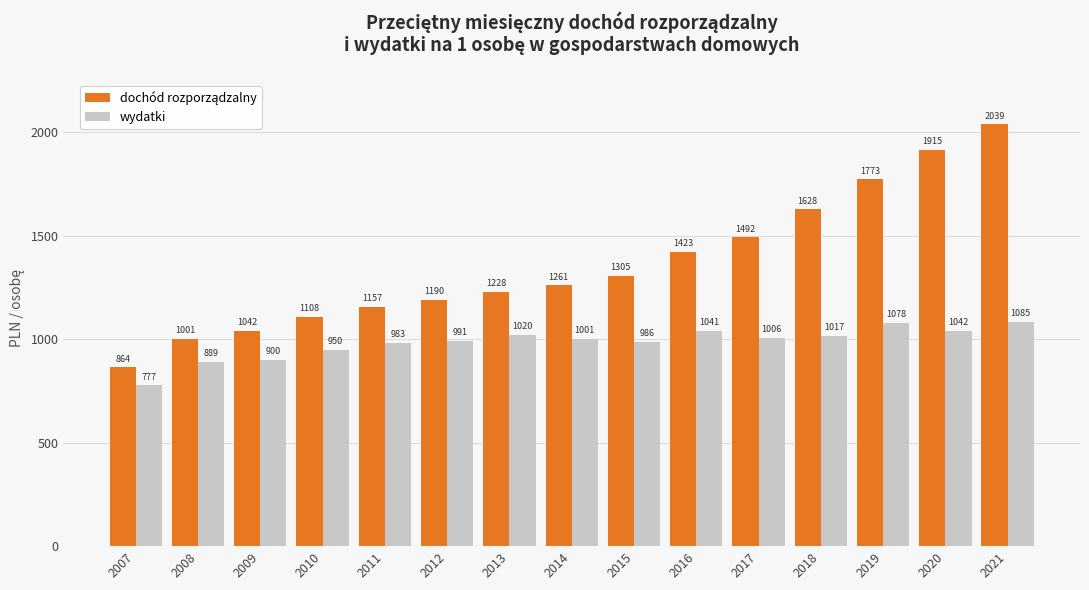

At how many categories does at least one series exceed 1581?

4